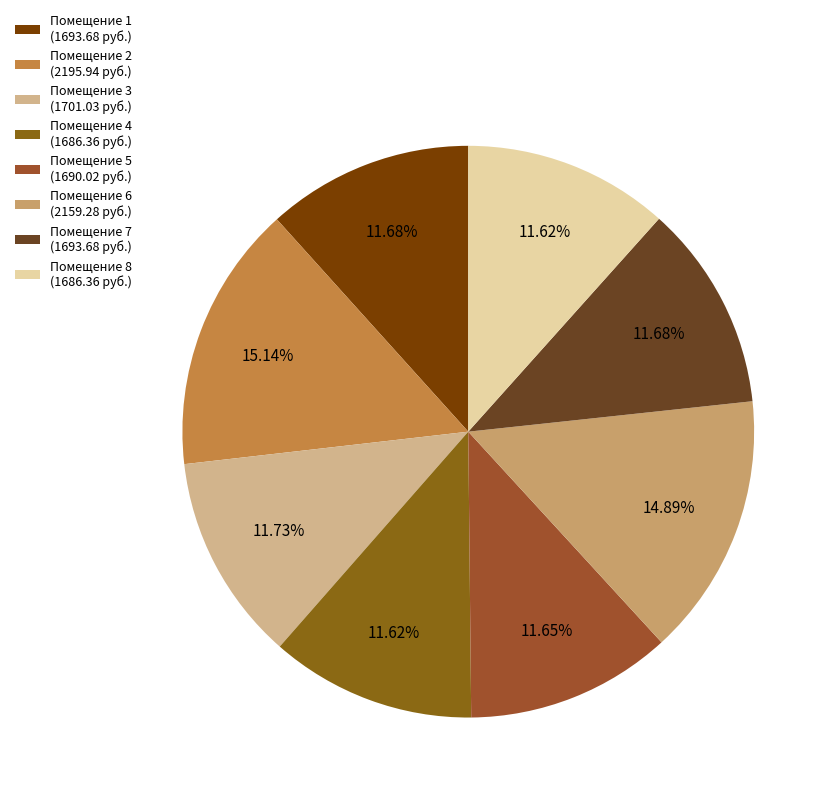

Which category has the biggest portion of the pie?

2